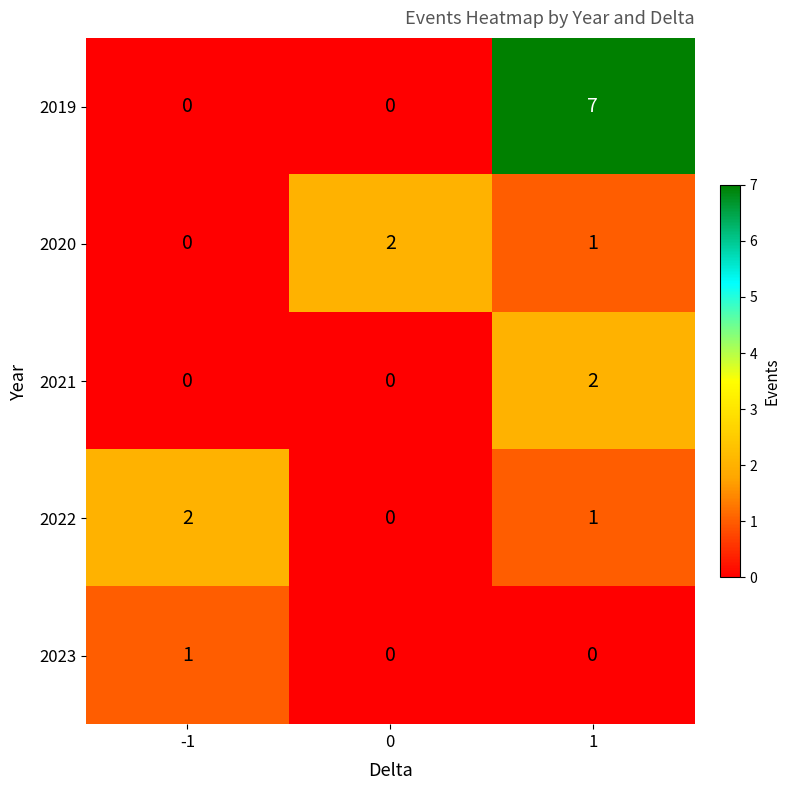

List the labels in order of 2020 value, largest first.

0, 1, -1